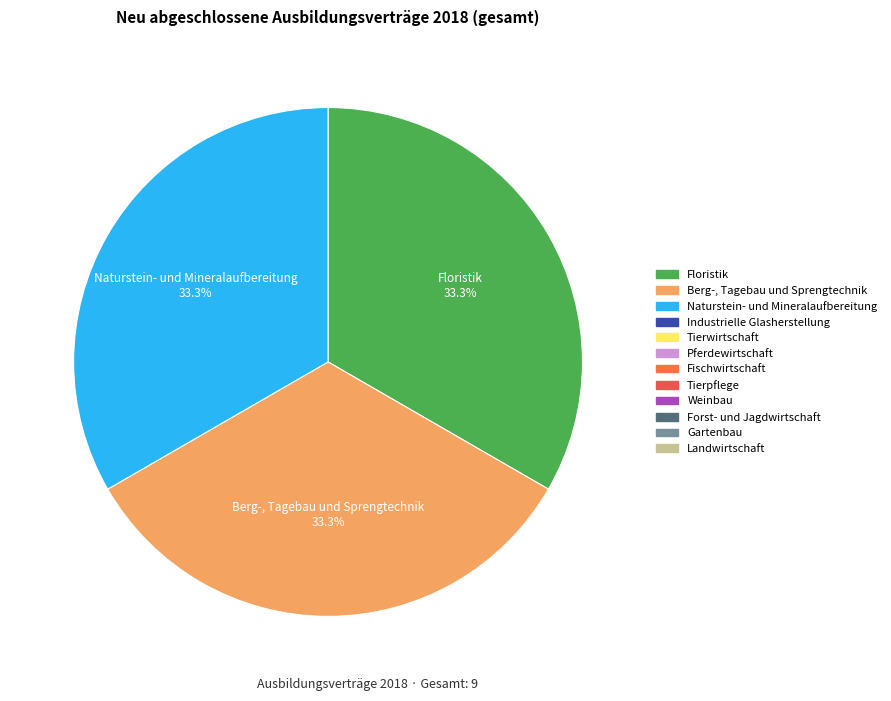

Does any single category account for the majority?

No